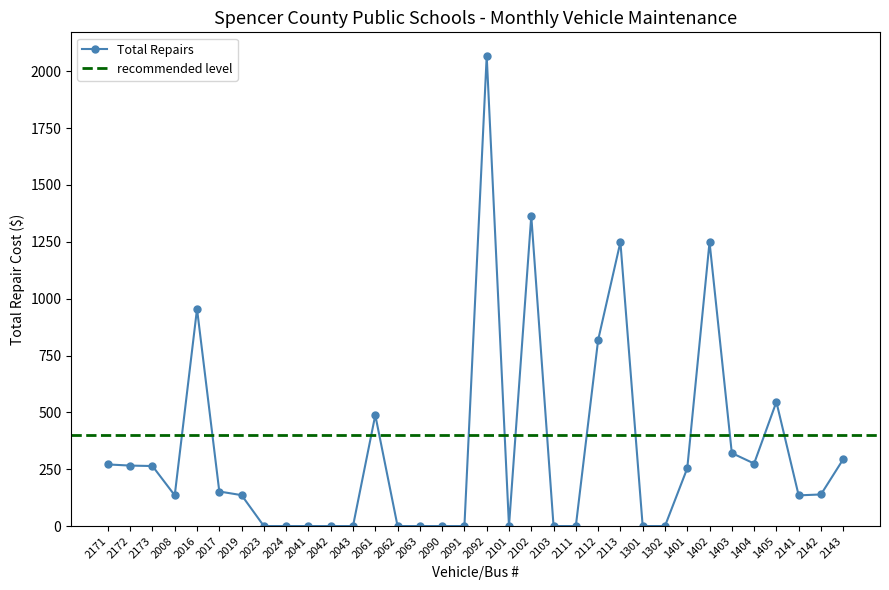

Count the number of categories in the chart.

34